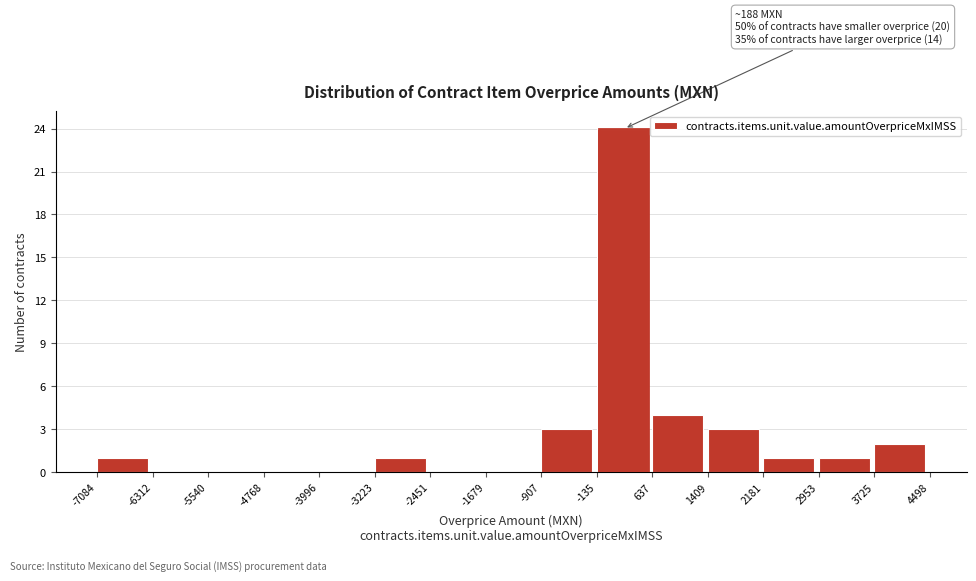

Which range on the x-axis has the tallest bar?

-135 to 637